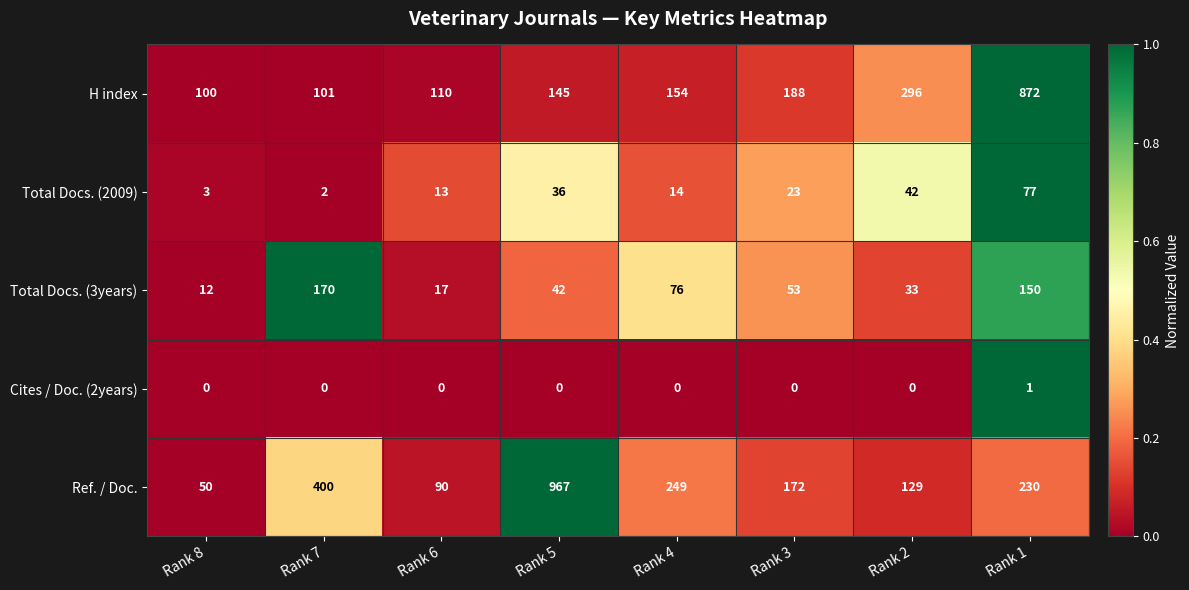

Is it true that Total Docs. (2009) equals 3 at Rank 7?

False